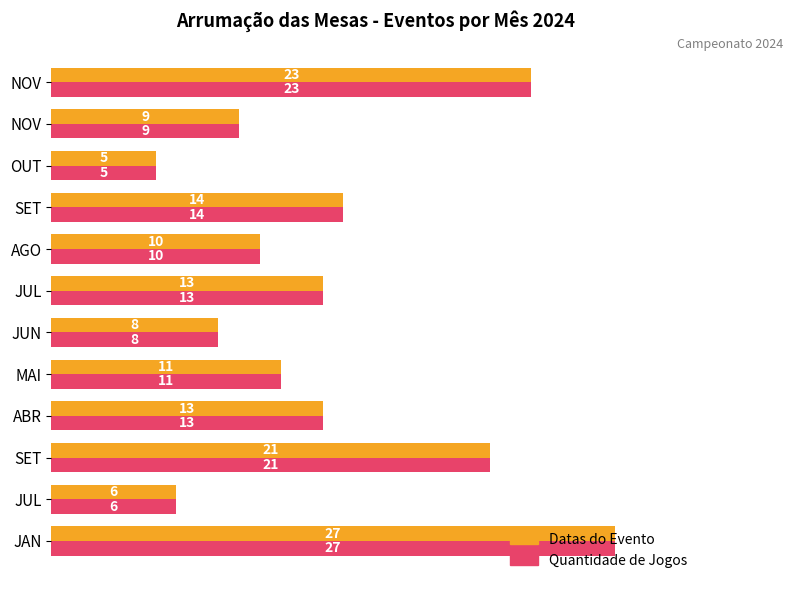

What are all the series names shown in the legend?

Datas do Evento, Quantidade de Jogos